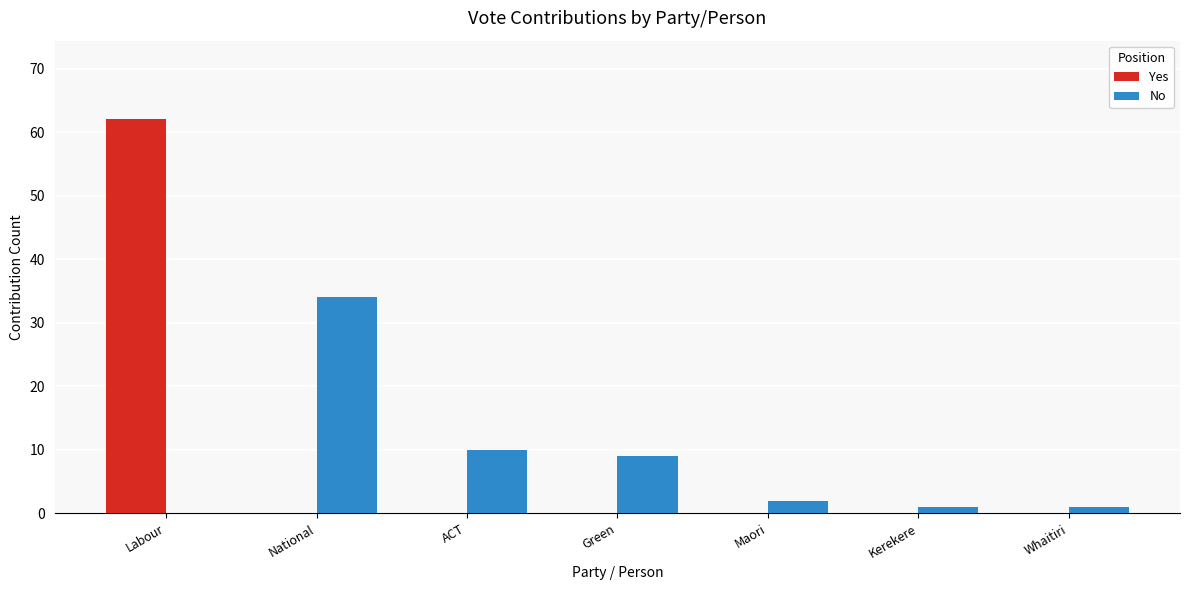

Which category has the highest value in the No series?

National